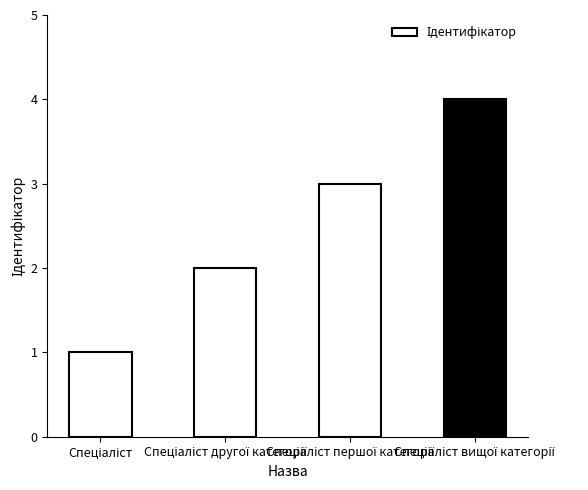

What is the smallest value displayed?

1